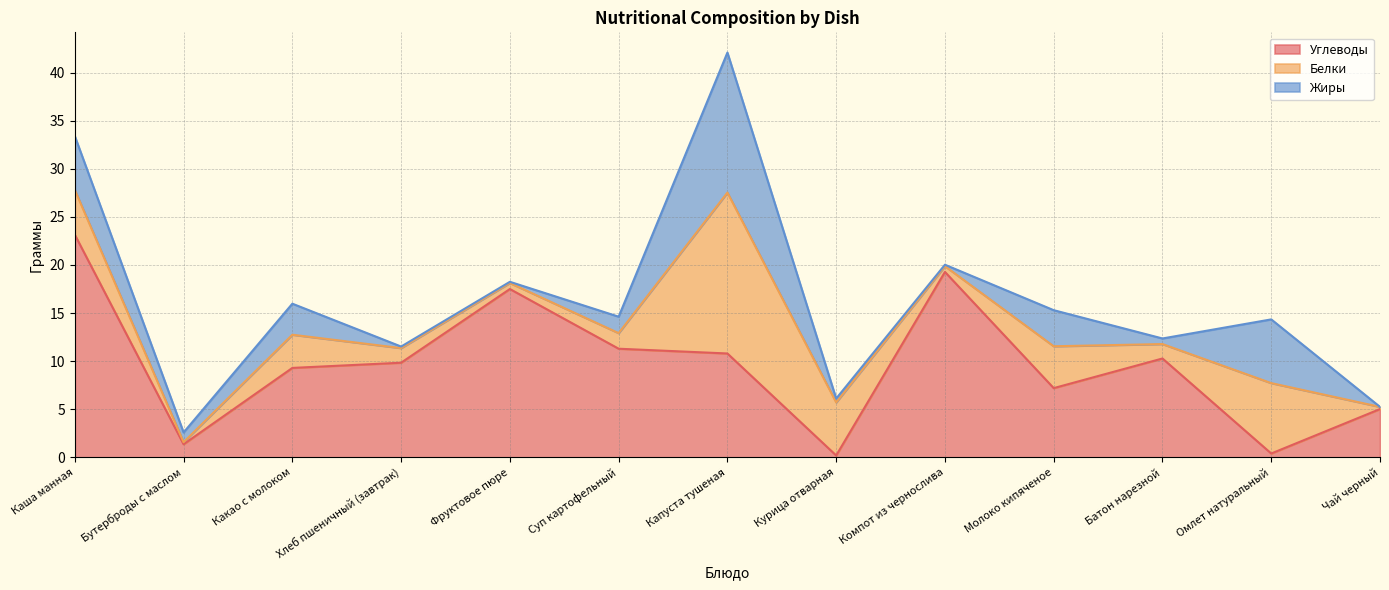

True or false: Углеводы has a value of 2.3 at Бутерброды с маслом.

False